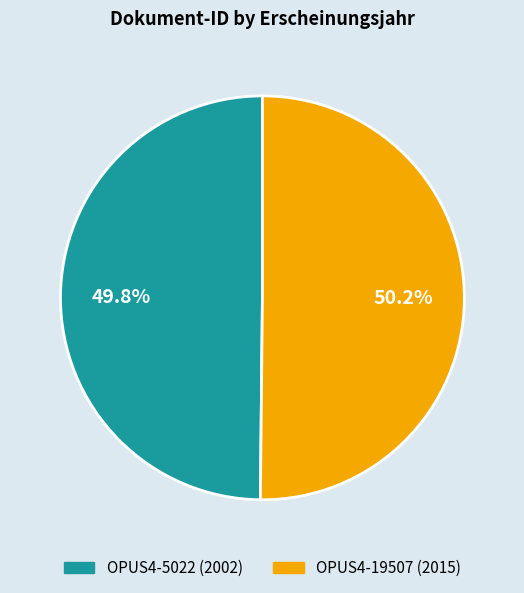

What is the total percentage of OPUS4-5022 and OPUS4-19507?

100.0%